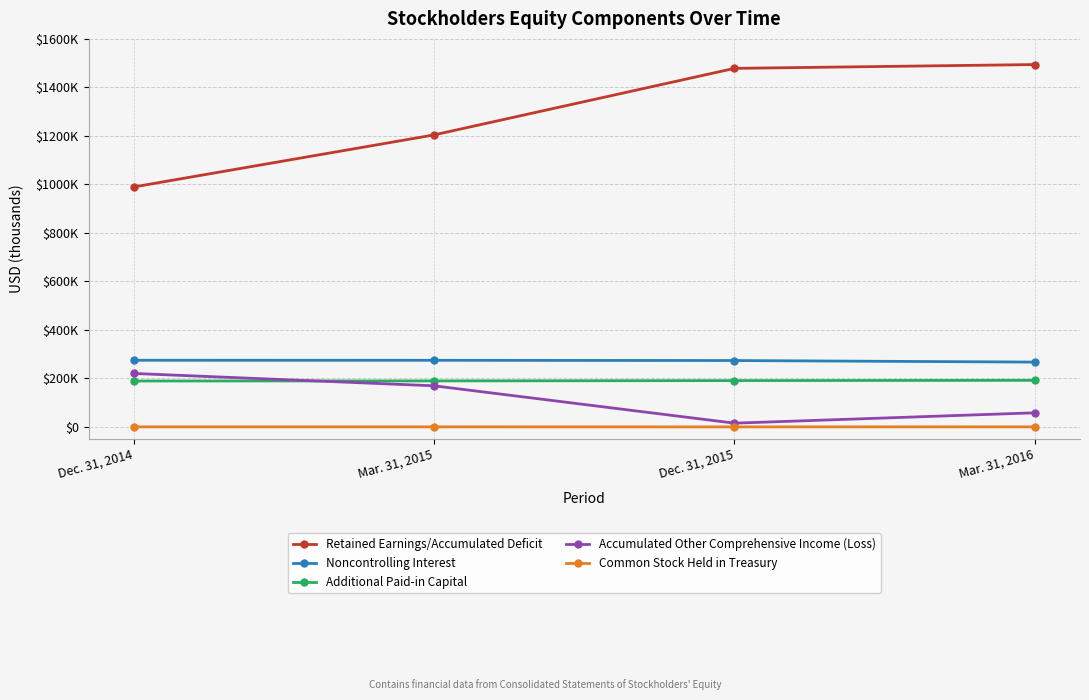

Reading left to right, list all the values displayed in this chart.

Retained Earnings/Accumulated Deficit: Dec. 31, 2014=989290	Mar. 31, 2015=1204001	Dec. 31, 2015=1478439	Mar. 31, 2016=1494181
Noncontrolling Interest: Dec. 31, 2014=274630	Mar. 31, 2015=274464	Dec. 31, 2015=273547	Mar. 31, 2016=267105
Additional Paid-in Capital: Dec. 31, 2014=189138	Mar. 31, 2015=189533	Dec. 31, 2015=190813	Mar. 31, 2016=191895
Accumulated Other Comprehensive Income (Loss): Dec. 31, 2014=220283	Mar. 31, 2015=169329	Dec. 31, 2015=15215	Mar. 31, 2016=58012
Common Stock Held in Treasury: Dec. 31, 2014=-56	Mar. 31, 2015=-56	Dec. 31, 2015=-118	Mar. 31, 2016=-12